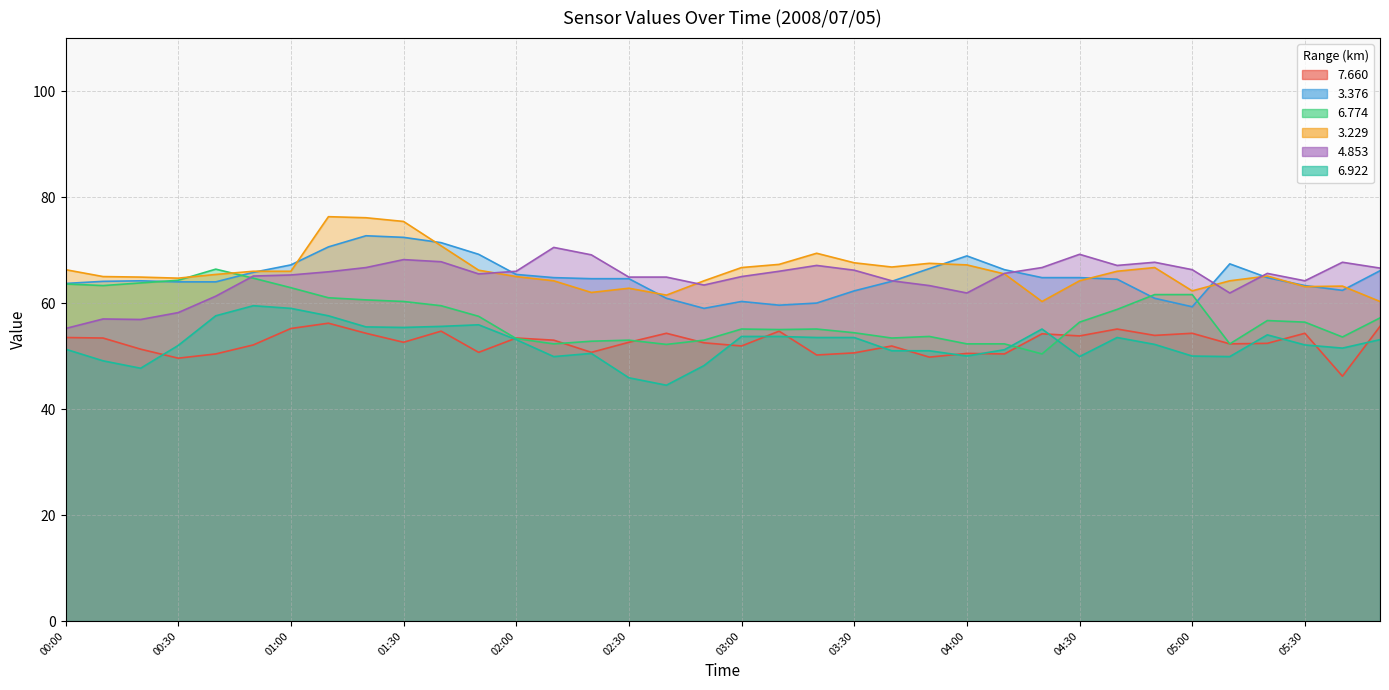

What is the minimum value for   3.229?

60.3